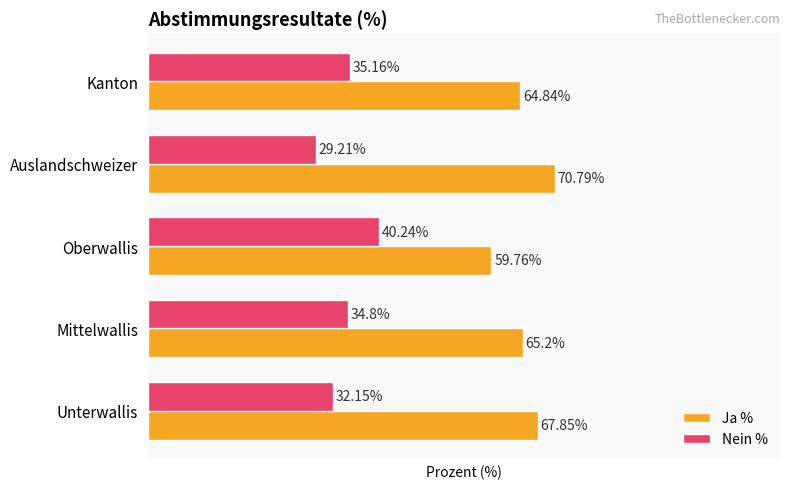

List the series in order of their peak value, highest first.

Ja %, Nein %